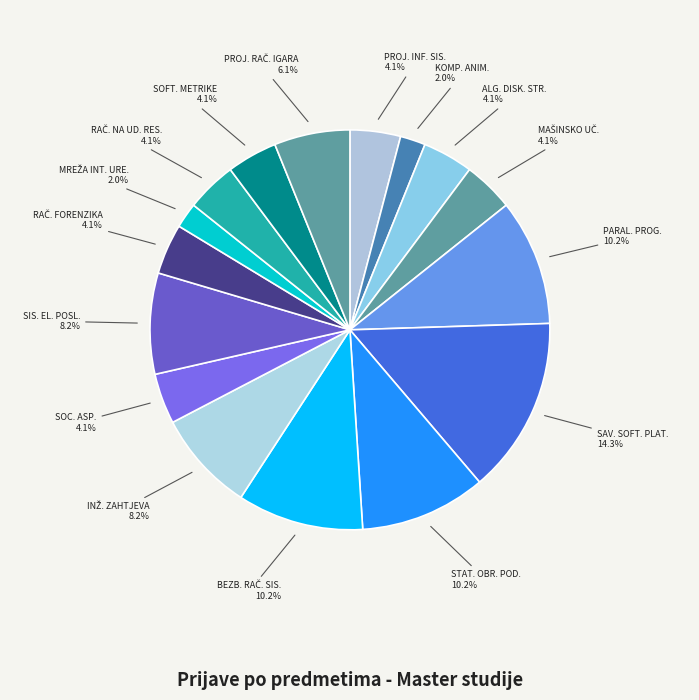

How many segments does this pie chart have?

16